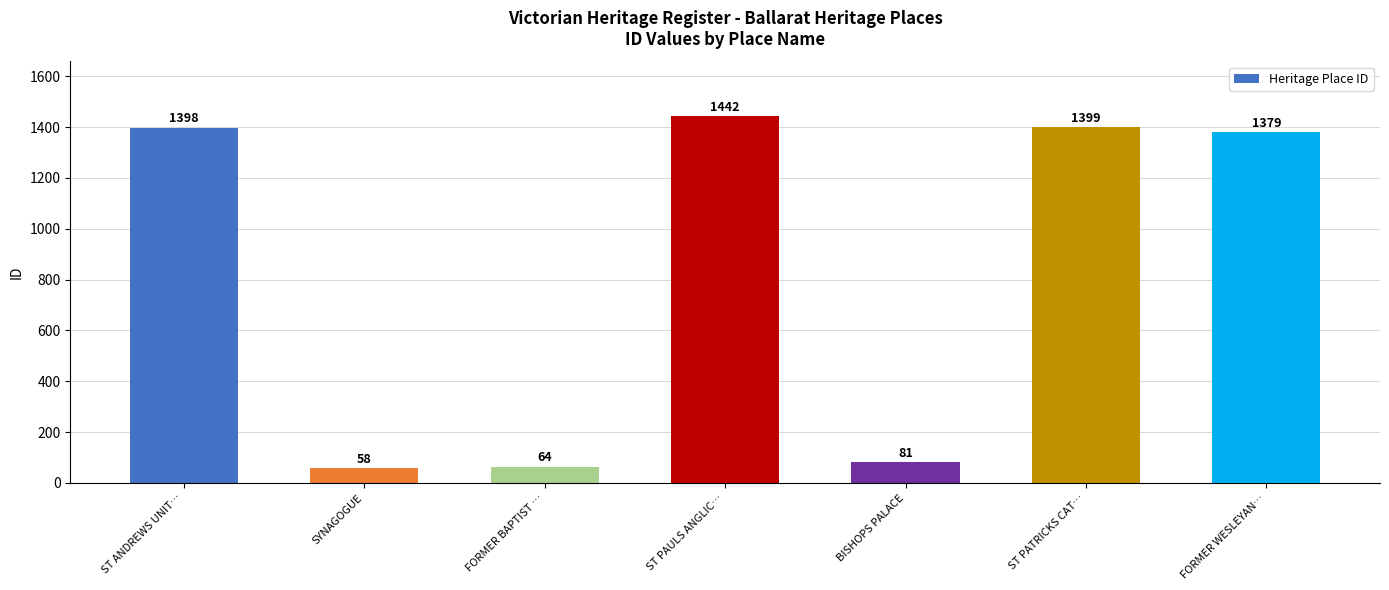

Reading left to right, transcribe all the data shown in this chart.

ST ANDREWS UNIT…=1398	SYNAGOGUE=58	FORMER BAPTIST …=64	ST PAULS ANGLIC…=1442	BISHOPS PALACE=81	ST PATRICKS CAT…=1399	FORMER WESLEYAN…=1379